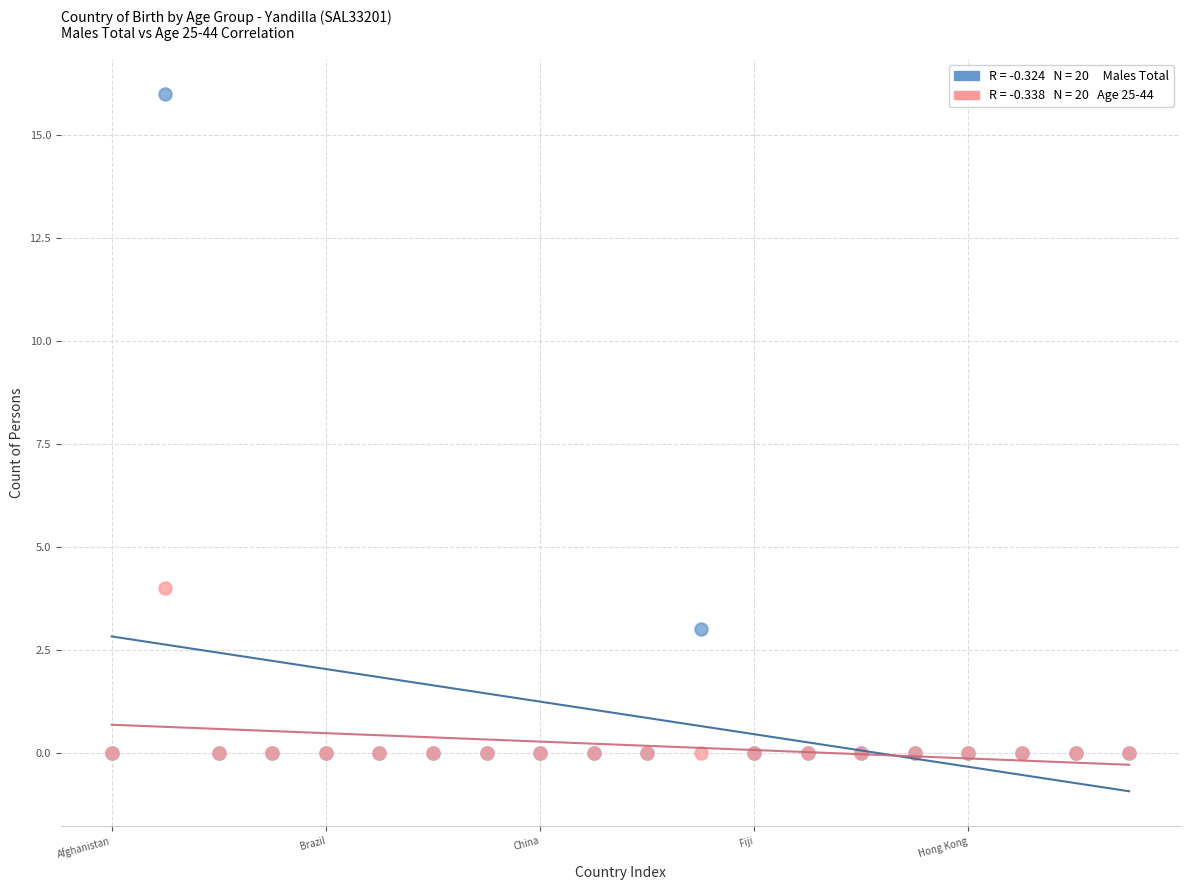

Across all series, what Y value is closest to 8?

4